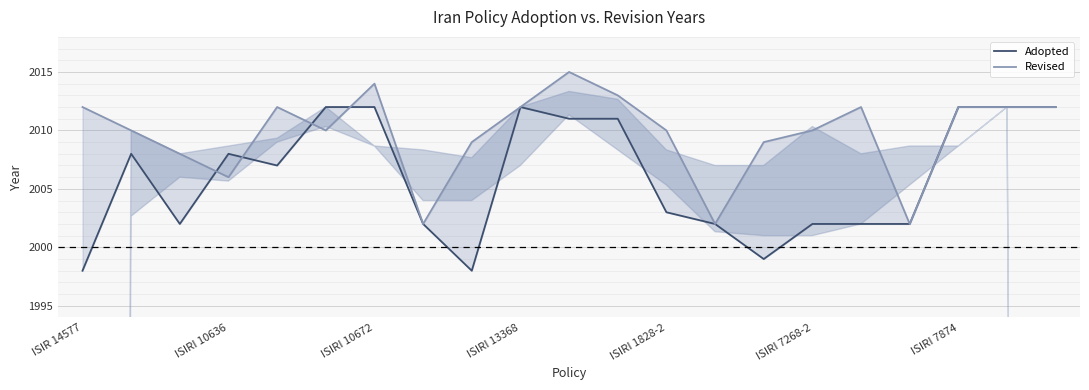

At how many categories does at least one series exceed 2006?

18